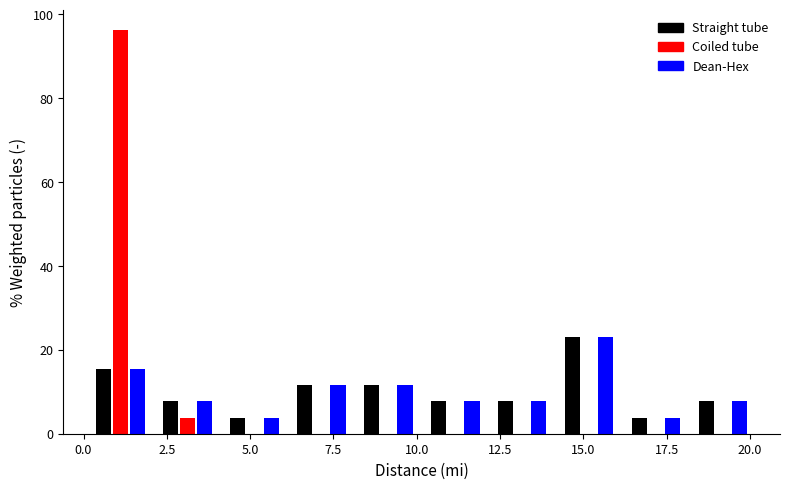

What is the height of the Coiled tube bar covering 0 to 2 on the x-axis? Neither the bar edges nor the heights are printed on the chart, so give them approximately, as read against the axes.

96